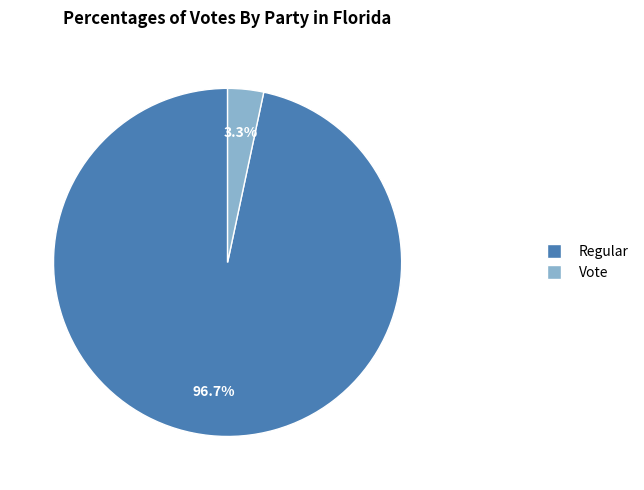

Is the sum of Regular and Vote greater than half?

Yes